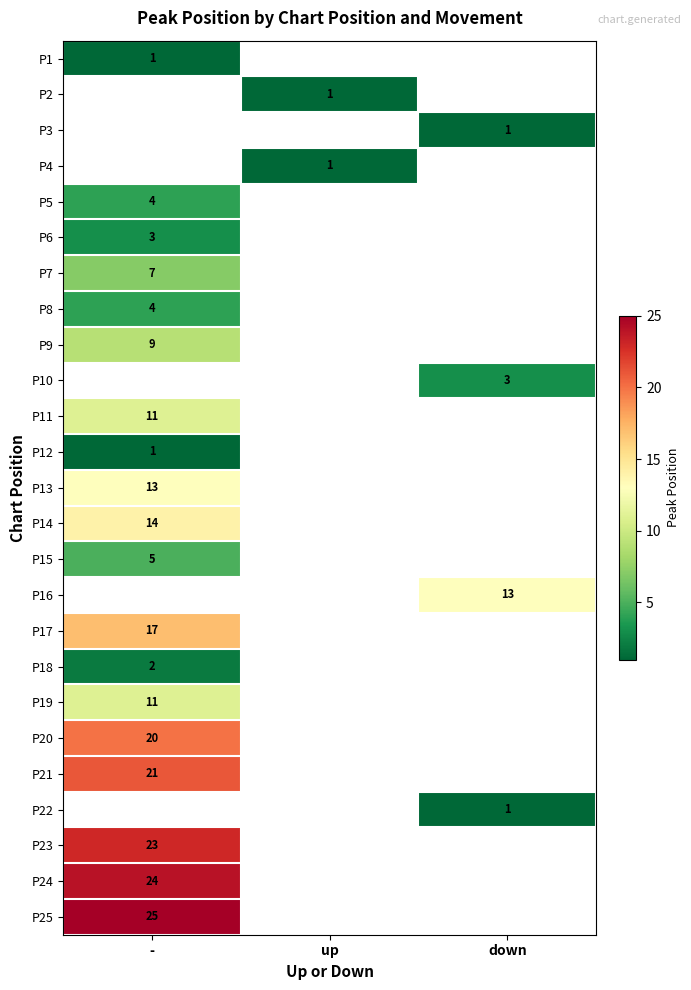

Is the value of P13 at down greater than the value of P20 at -?

No